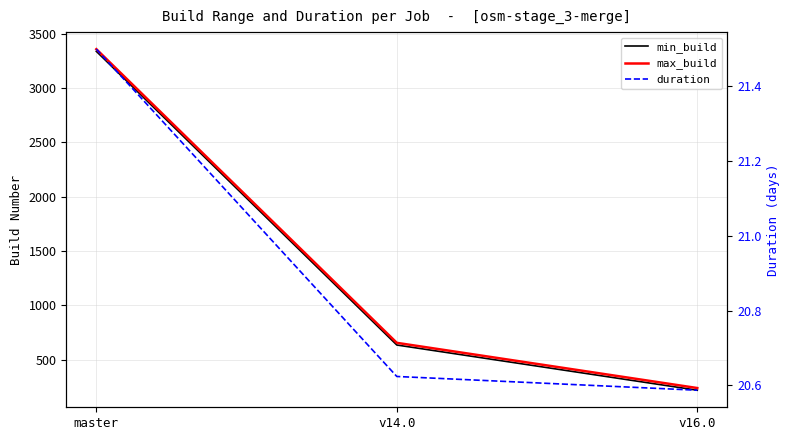

Which label corresponds to the largest value in the chart?

master